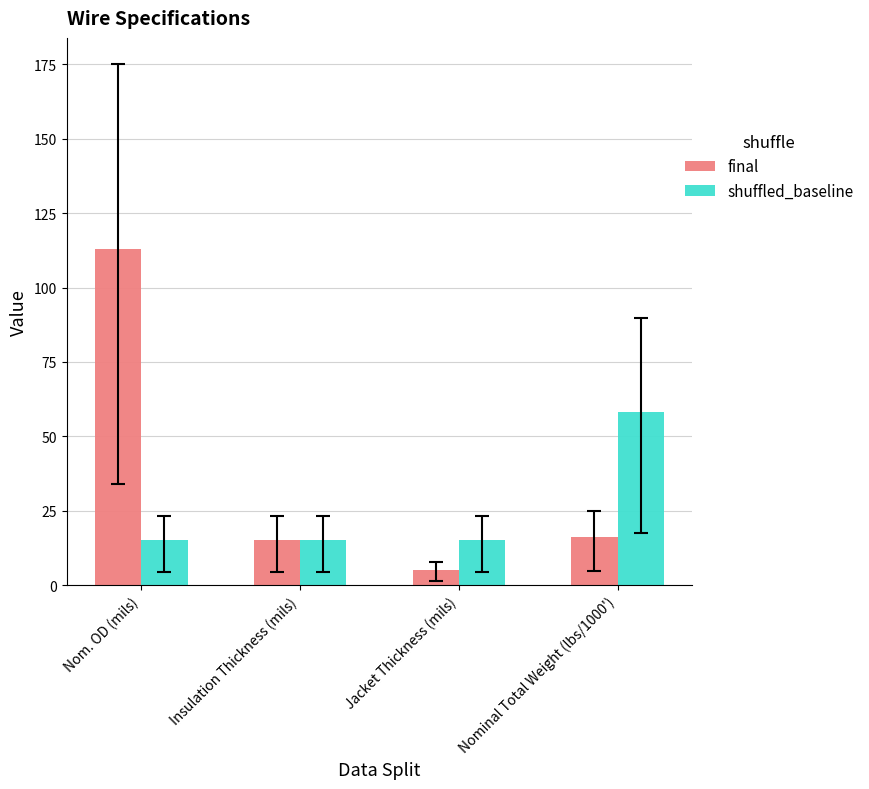

What is the difference between the second highest and minimum values in the final series?

11